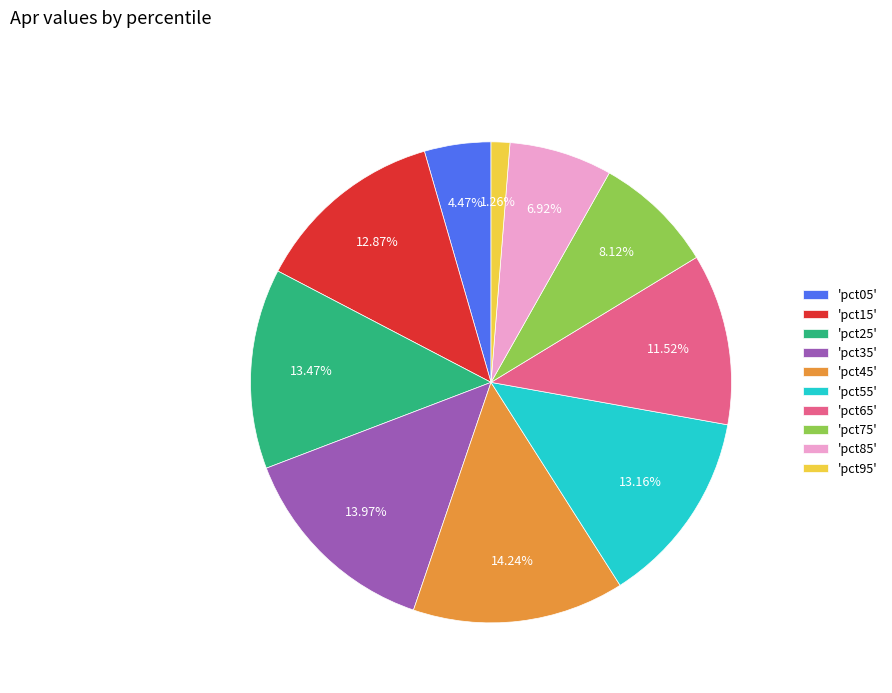

Count the number of slices in the pie.

10